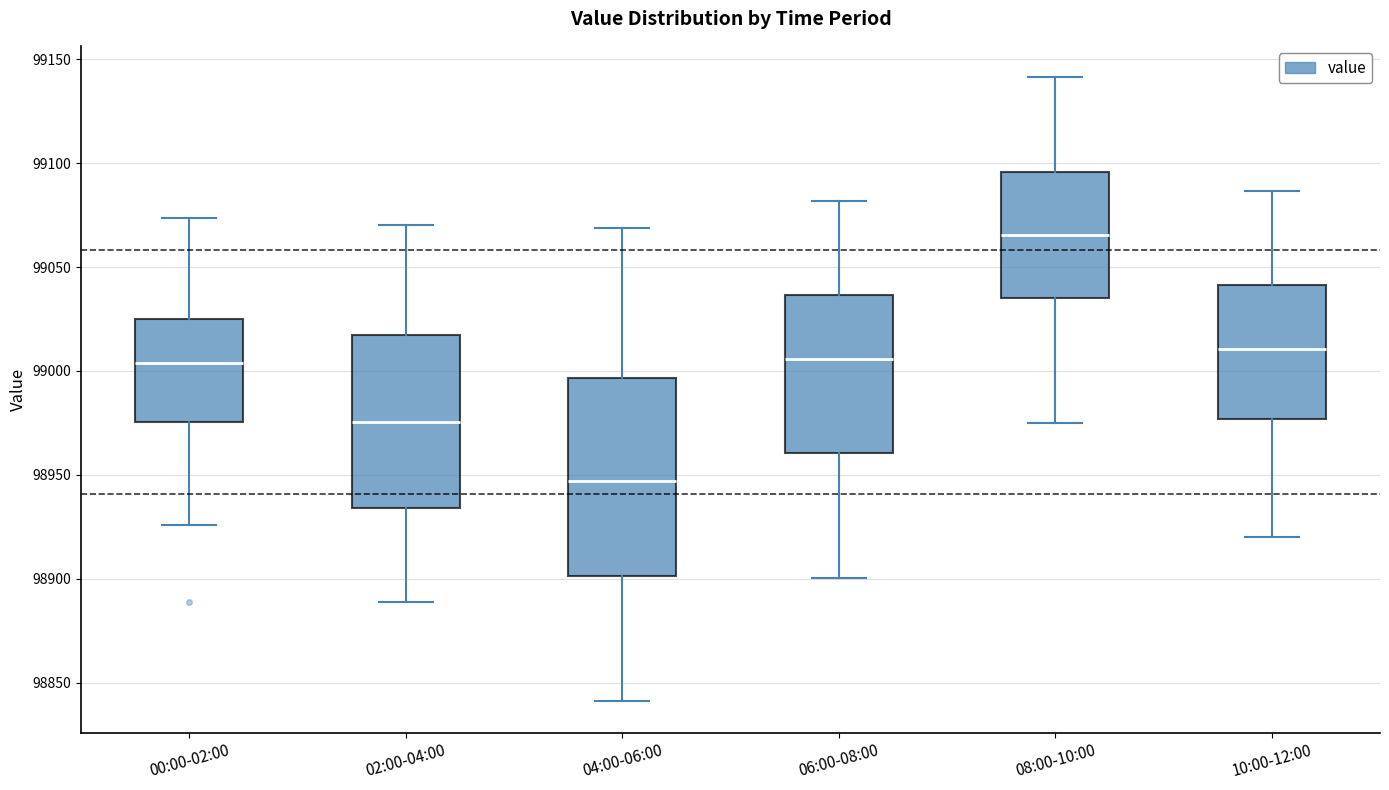

Where does the lower whisker of the box for 06:00-08:00 end on the y-axis? The values are not printed on the chart, so give them approximately, as read against the axis.

98900